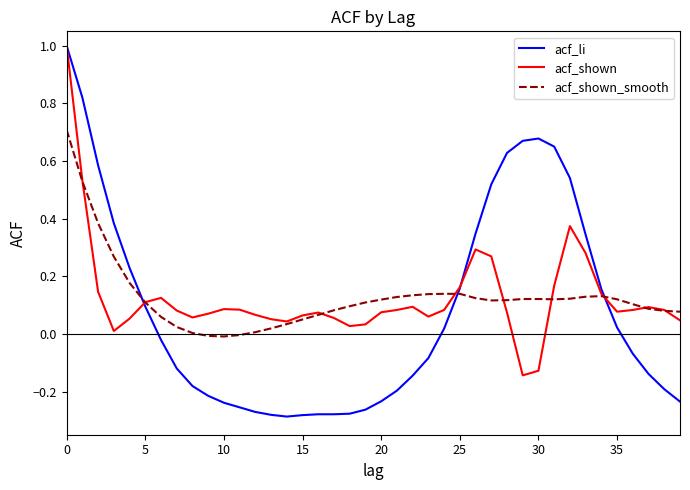

What is the maximum value shown in the chart?

1.0